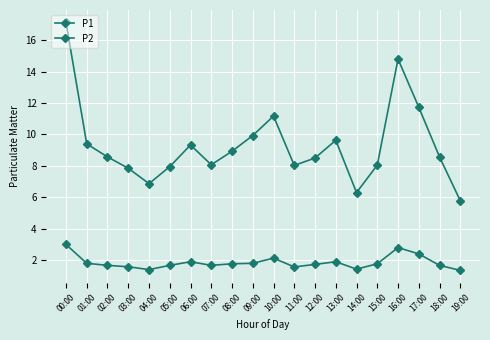

How many series are shown in this chart?

2